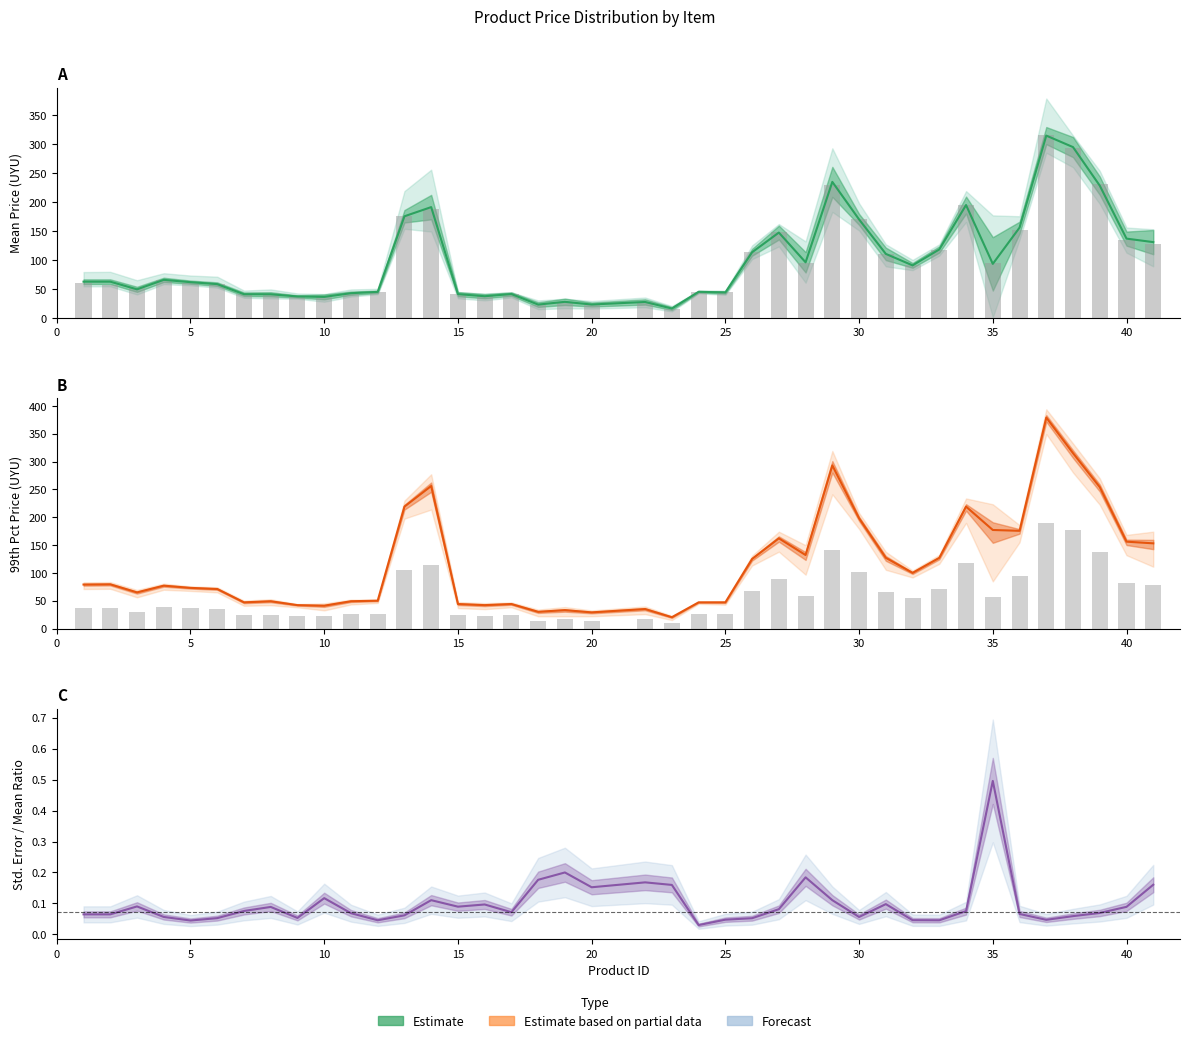

What is the minimum value shown in the chart?

15.8